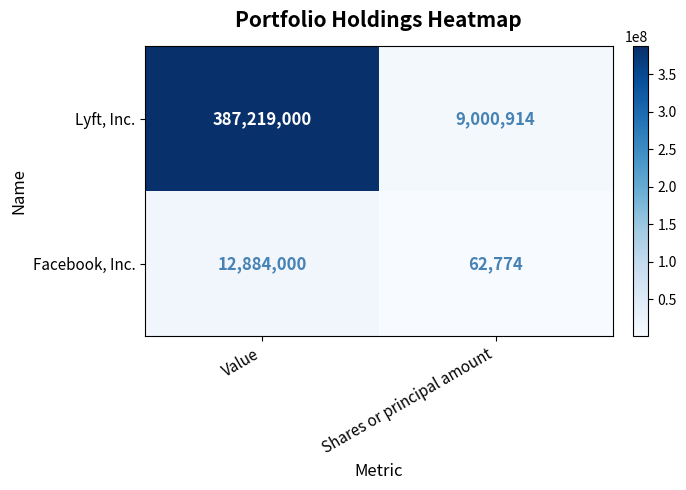

What is the difference between the highest and lowest values at Value?

374335000